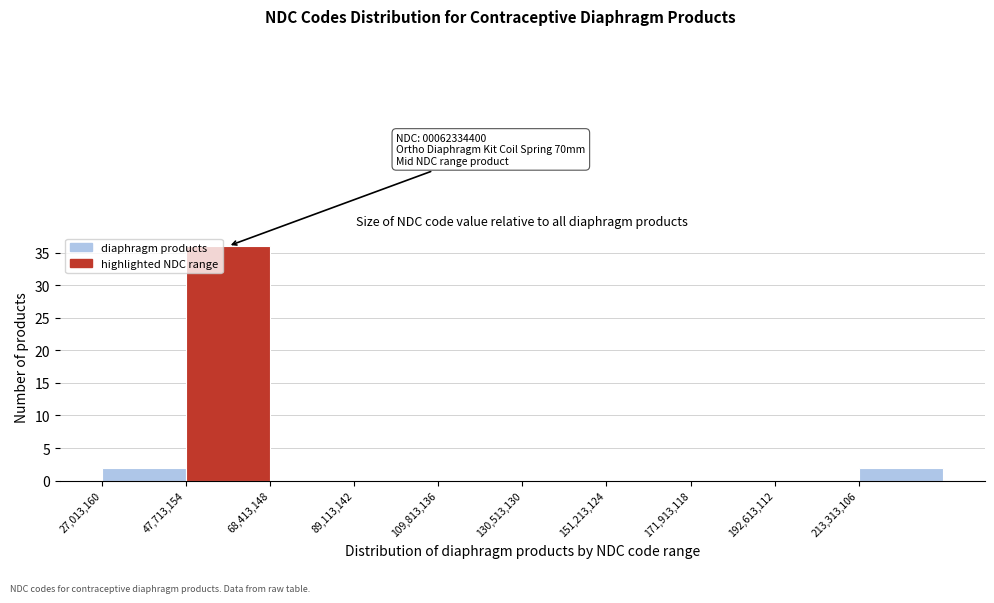

Which range on the x-axis has the tallest bar?

50000000 to 70000000